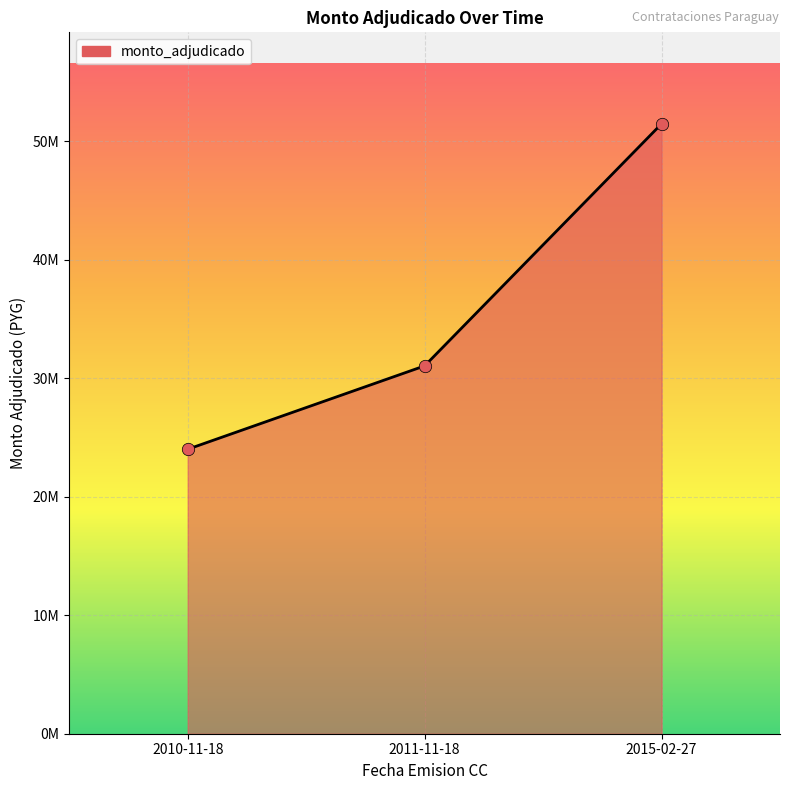

What is the ratio of the value at 2011-11-18 to the value at 2010-11-18?

1.3